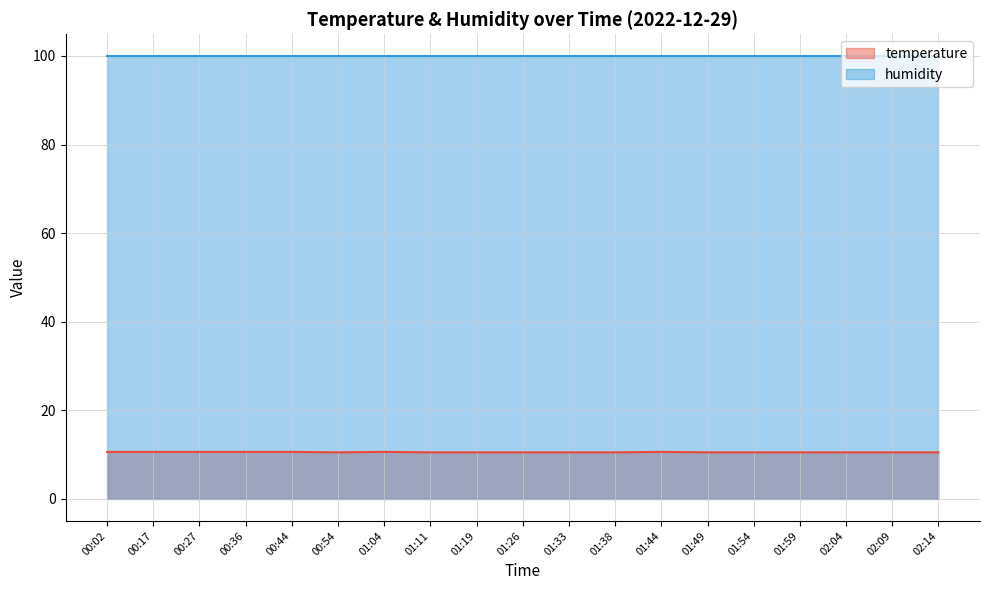

Is it true that the value at 01:11 is 16.6?

False